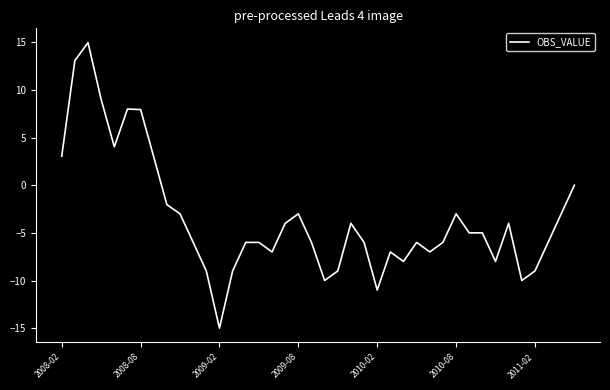

What is the sum of all values?

-140.0